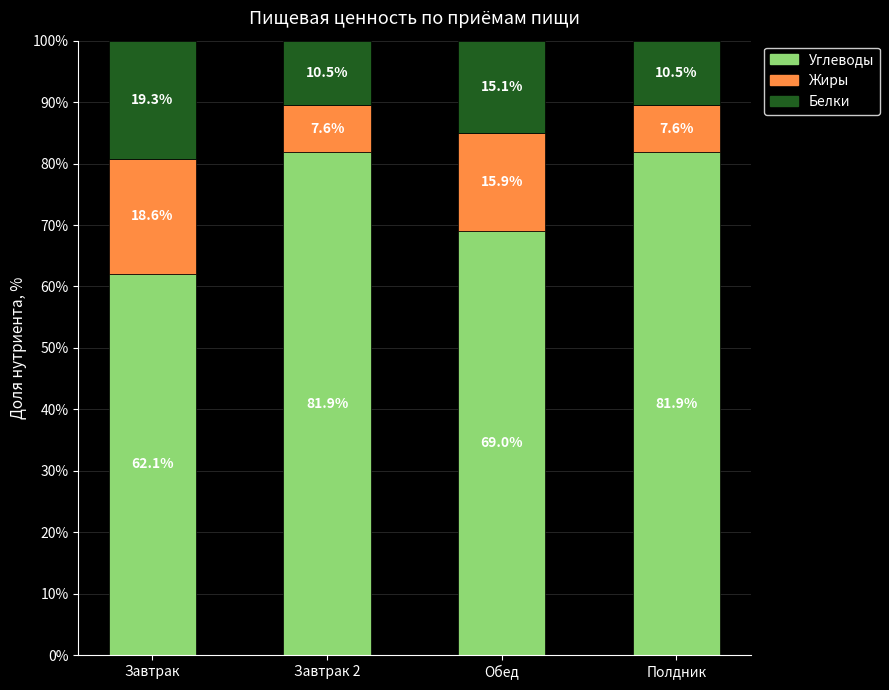

What are all the series names shown in the legend?

Углеводы, Жиры, Белки